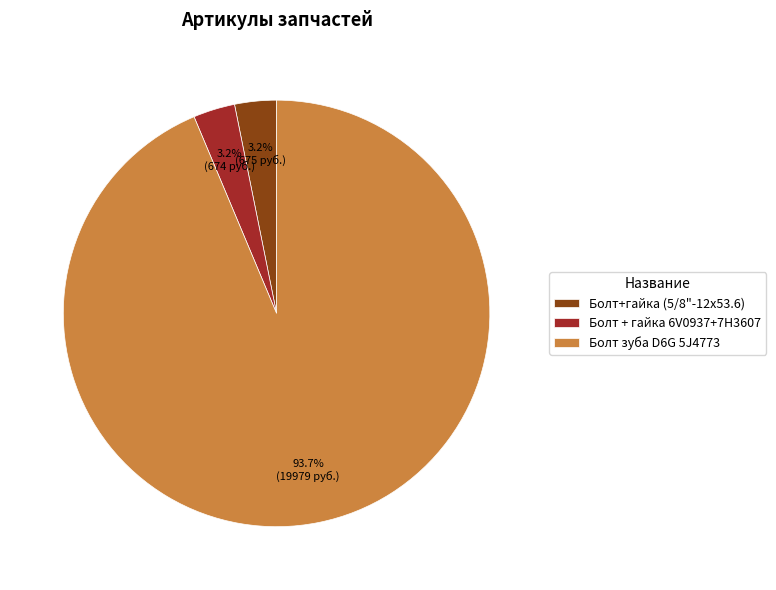

Between Болт + гайка 6V0937+7H3607 and Болт зуба D6G 5J4773, which is larger?

Болт зуба D6G 5J4773